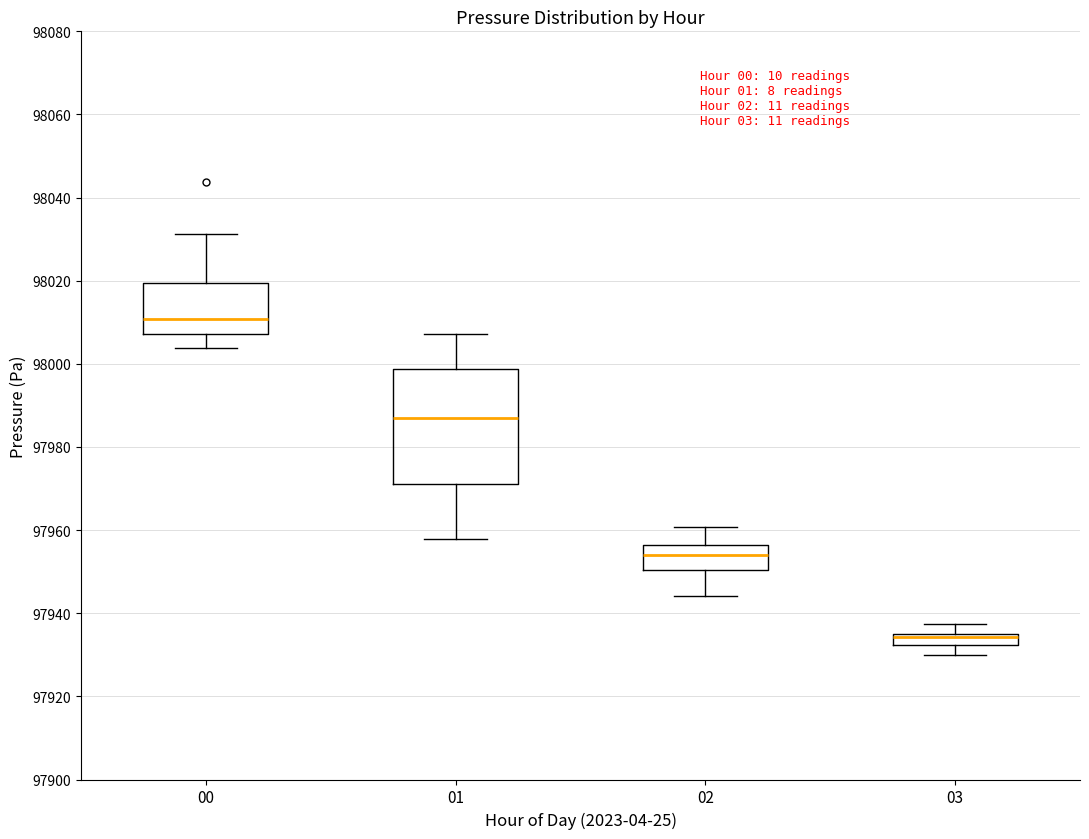

Comparing the boxes themselves (not the whiskers), which one is the tallest?

01